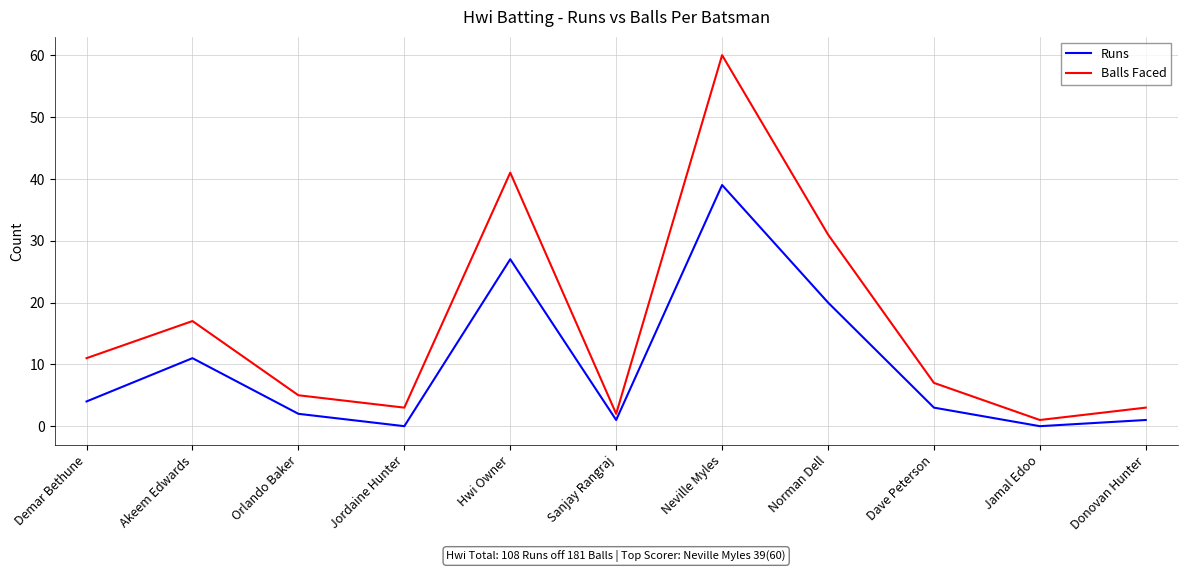

At how many categories does at least one series exceed 28?

3